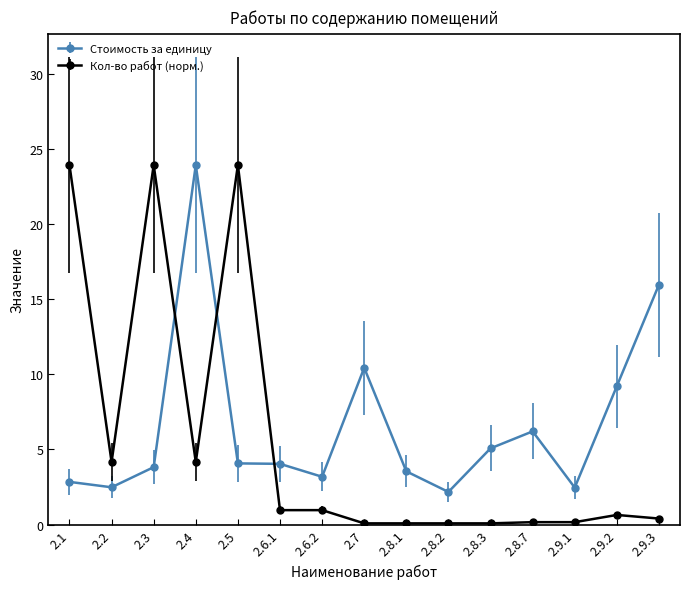

At how many categories does at least one series exceed 12?

5